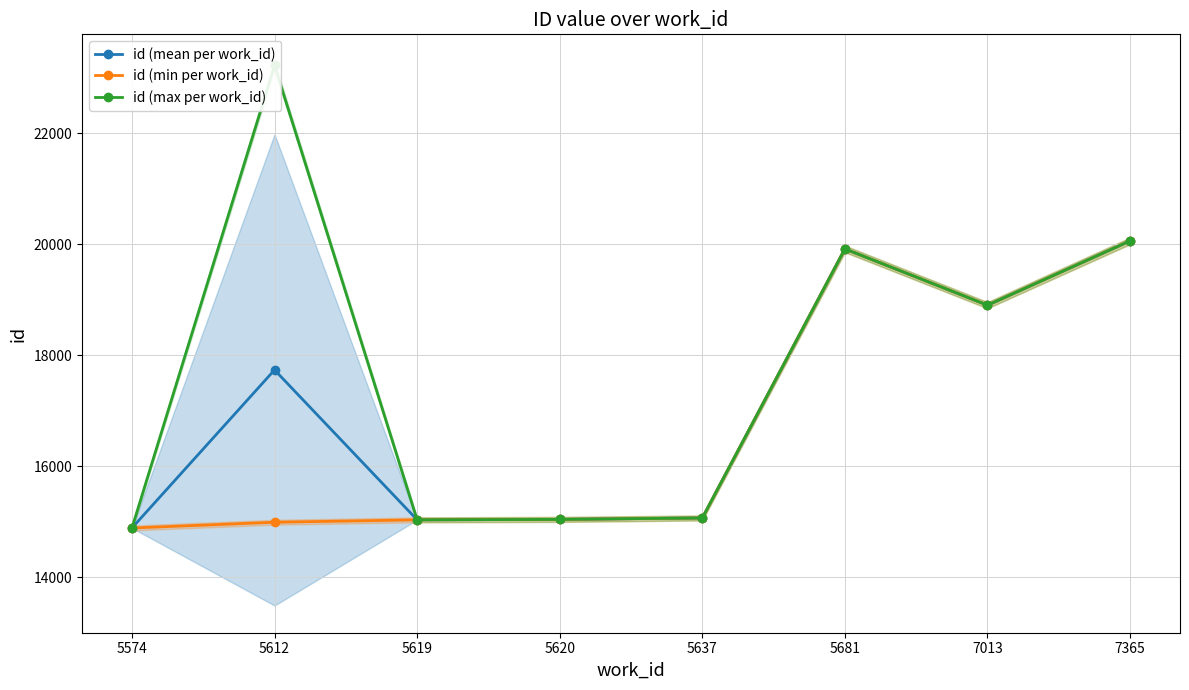

Rank the categories by id (mean per work_id) value from highest to lowest.

7365, 5681, 7013, 5612, 5637, 5620, 5619, 5574